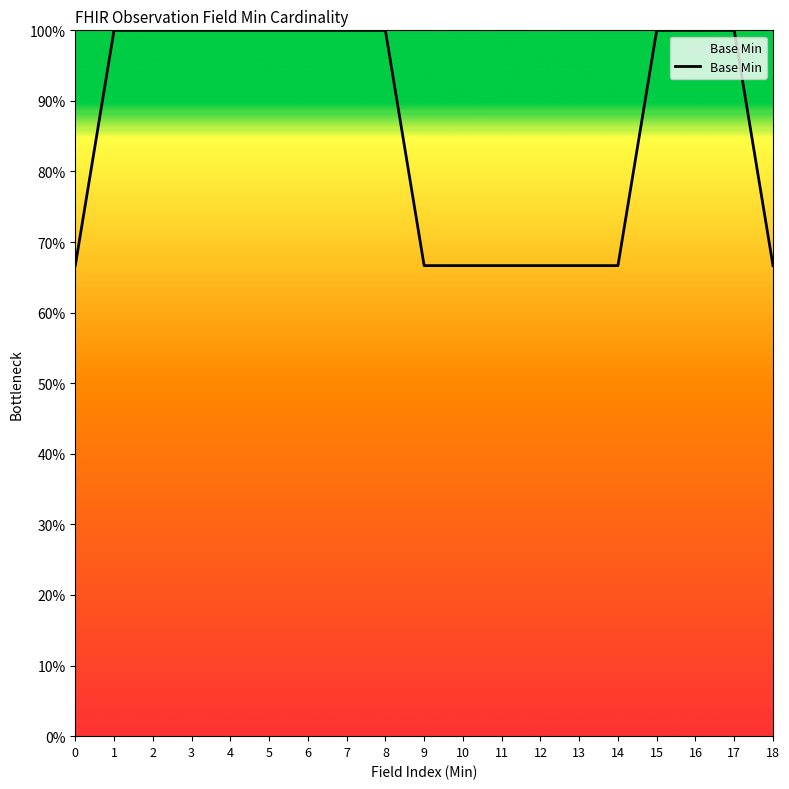

Does the chart display data point markers on the line(s)?

No